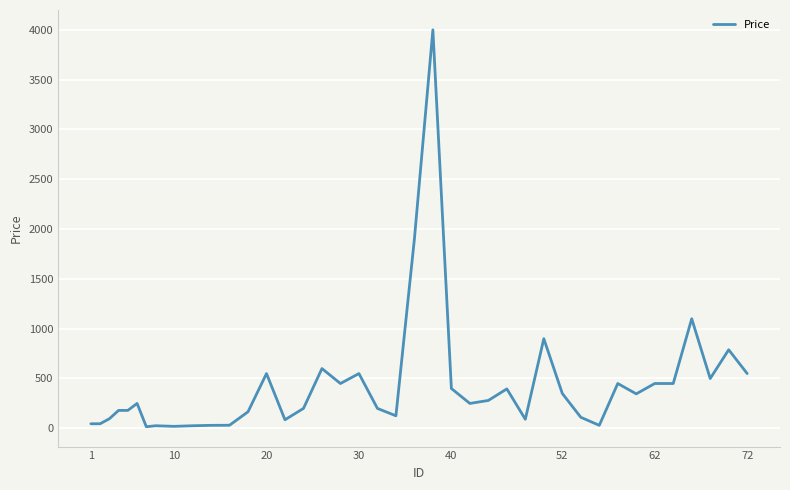

What is the greatest value displayed?

4000